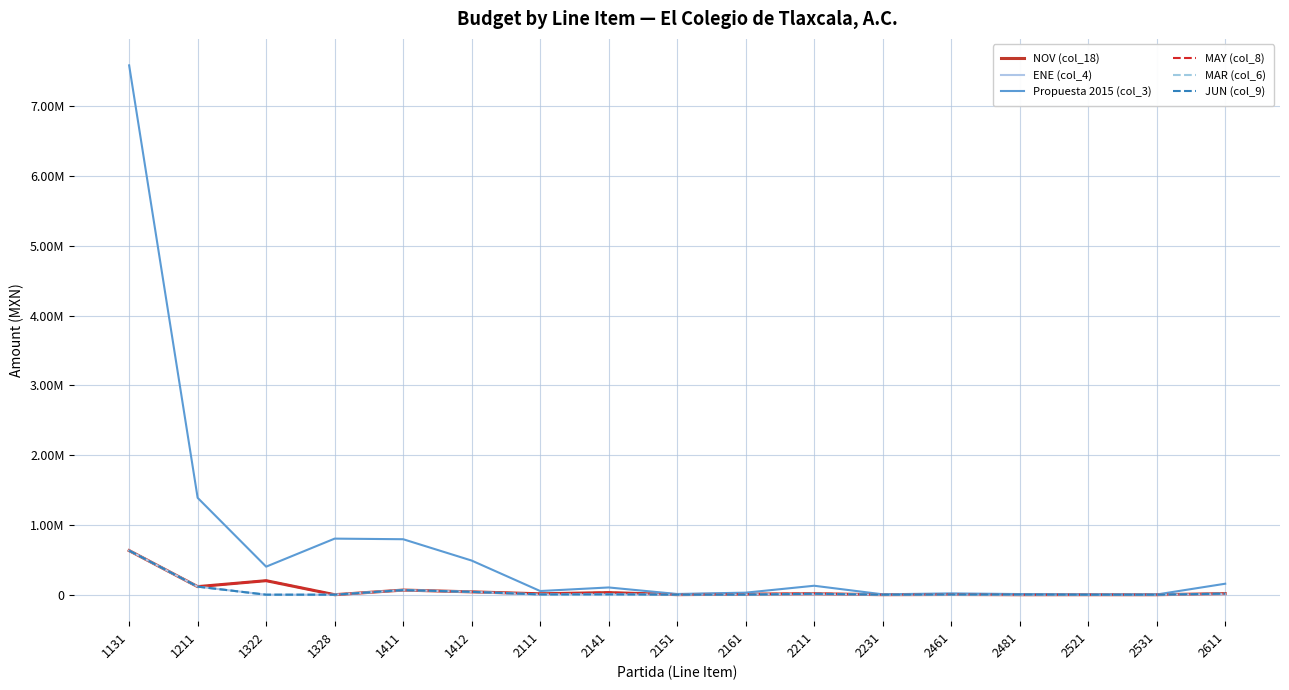

True or false: NOV (col_18) and JUN (col_9) intersect in this chart.

False